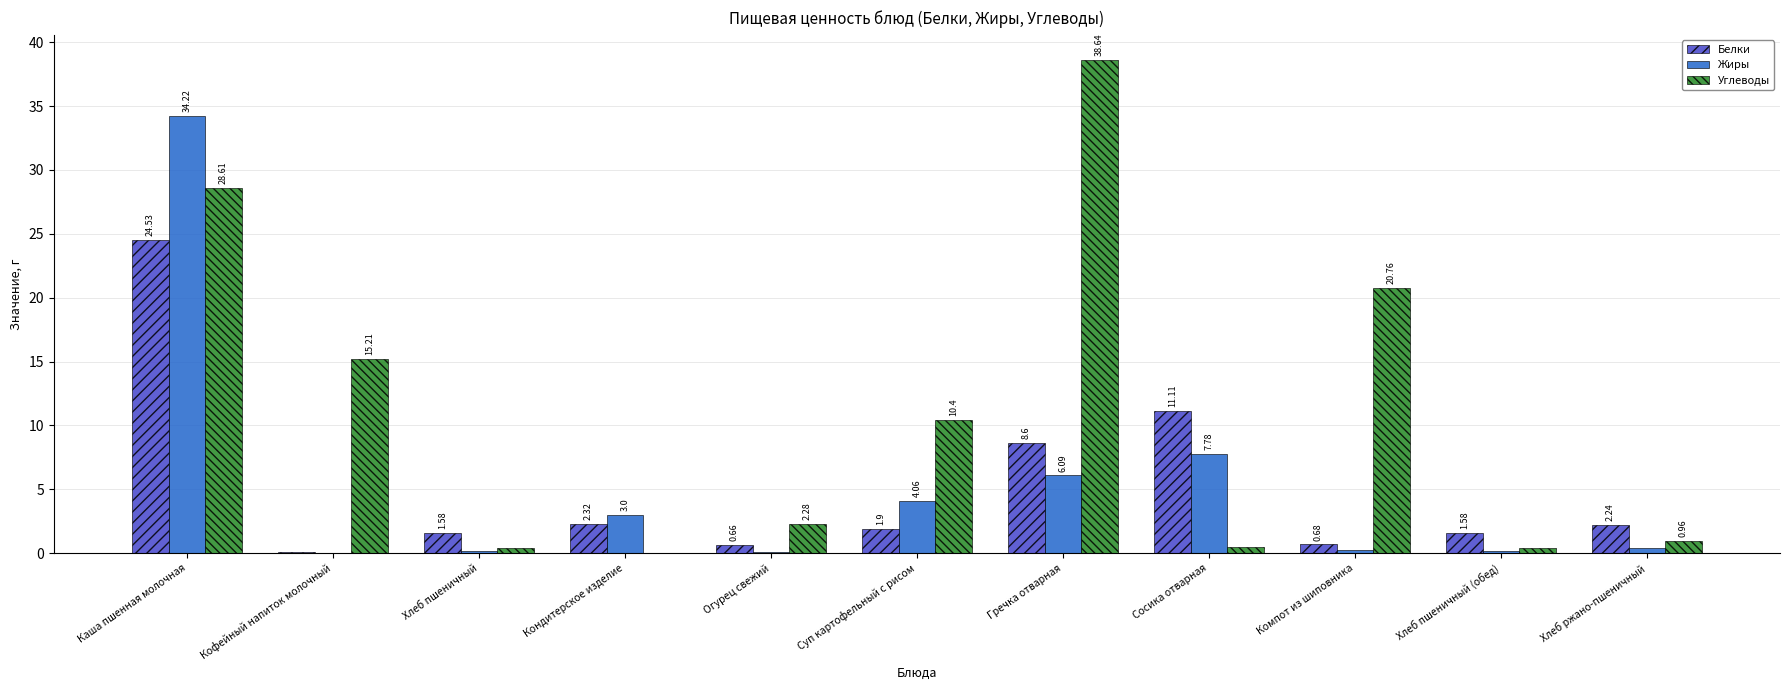

How many groups of bars are there?

11